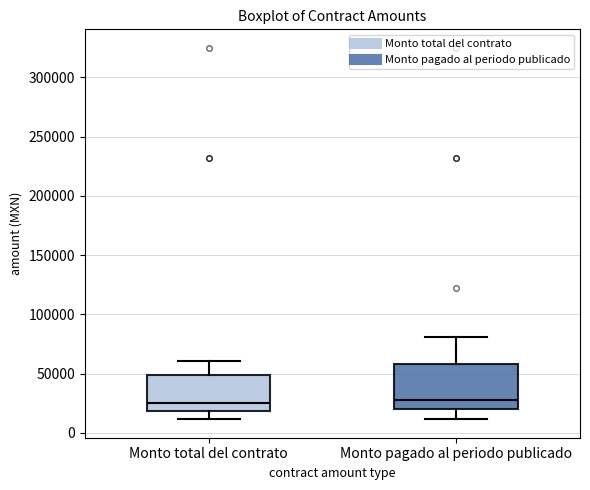

Which box is the tallest, from its lower edge to its upper edge?

Monto pagado al periodo publicado